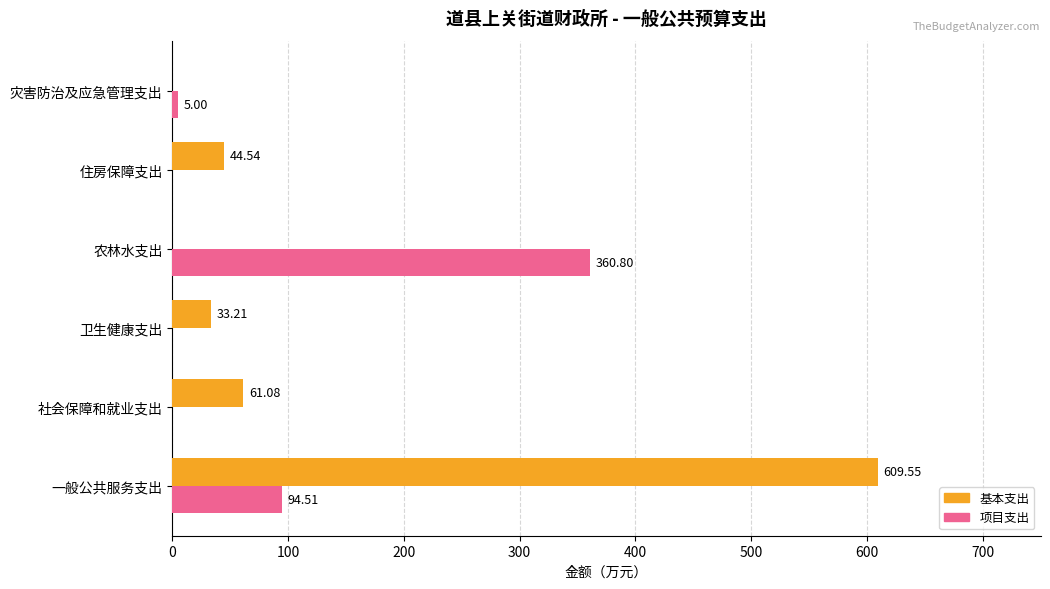

What is the sum of all 项目支出 values?

460.3